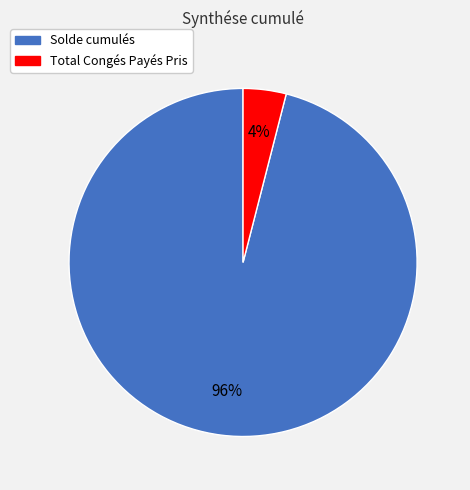

What percentage is the Solde cumulés slice, to the nearest percent?

96%